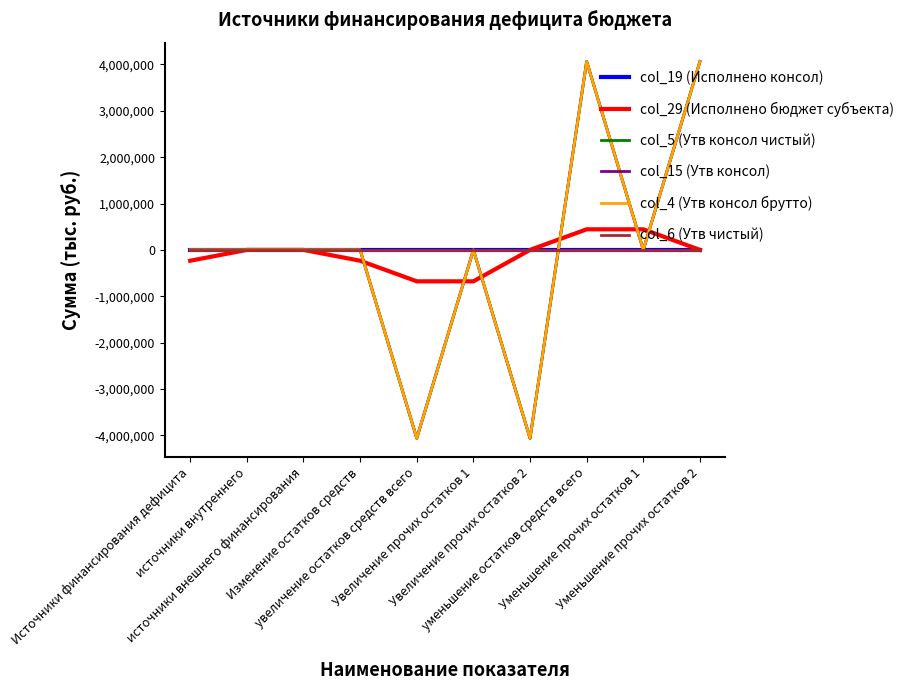

Where do col_6 (Утв чистый) and col_4 (Утв консол брутто) first cross each other?

Увеличение прочих остатков 2 and уменьшение остатков средств всего